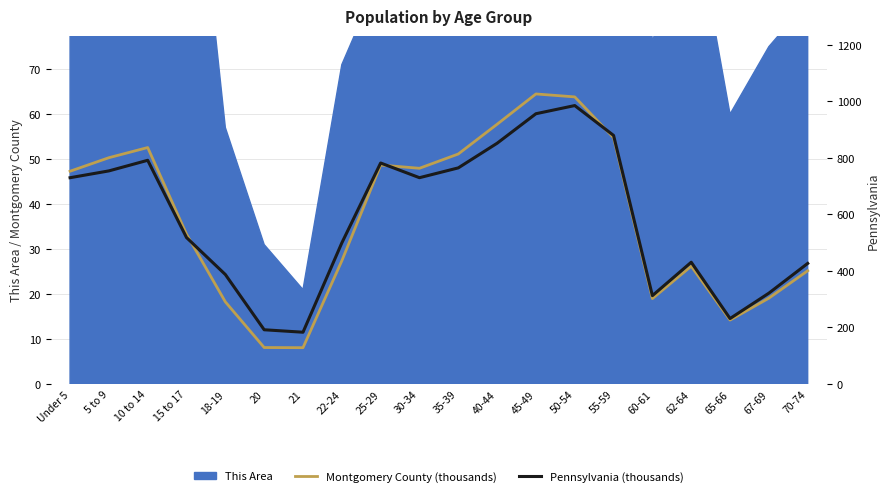

Reading left to right, transcribe all the data shown in this chart.

Montgomery County (thousands): 47.3	50.3	52.6	33.3	18.3	8.1	8.1	27.4	48.7	48.0	51.1	57.7	64.5	63.8	54.8	19.0	26.2	14.2	19.1	25.2
Pennsylvania (thousands): 729.5	753.6	791.2	517.8	387.2	191.9	183.3	498.9	781.5	729.6	764.3	851.4	955.8	984.6	879.0	312.6	430.7	231.6	321.4	426.5